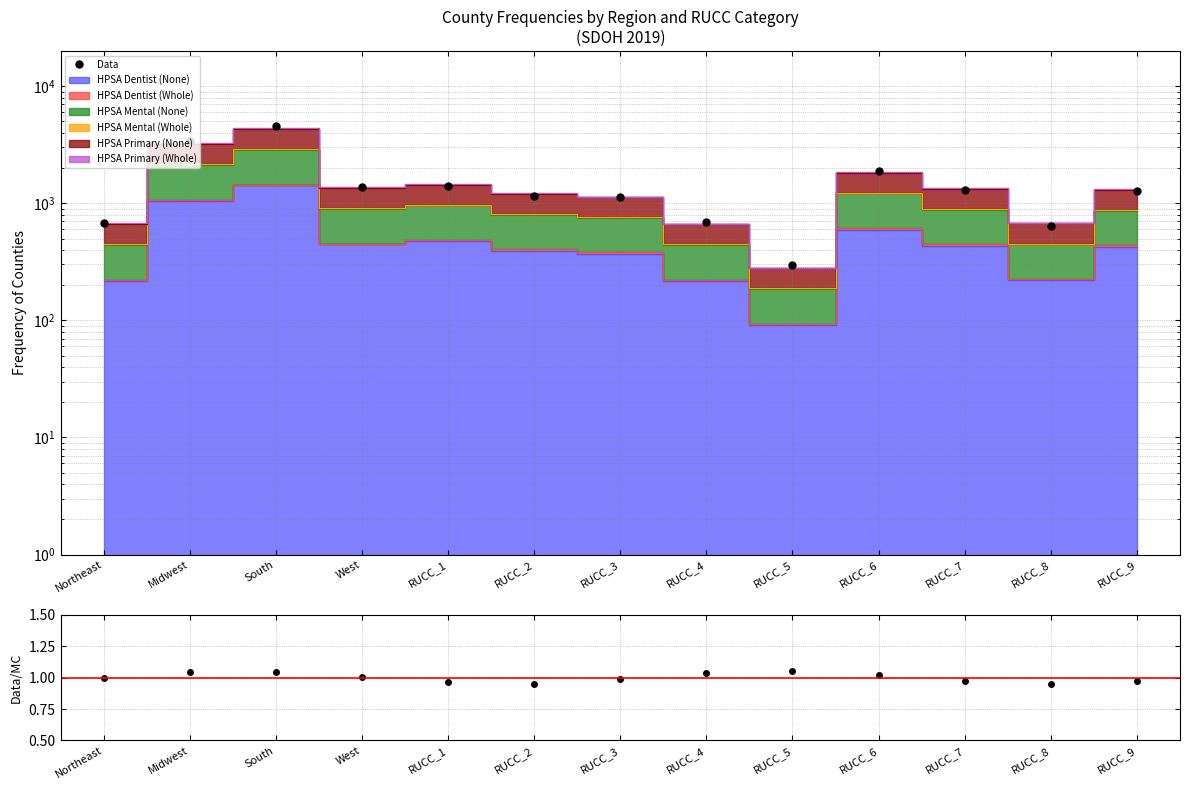

How many interior local valleys does the Data/MC series have?

2